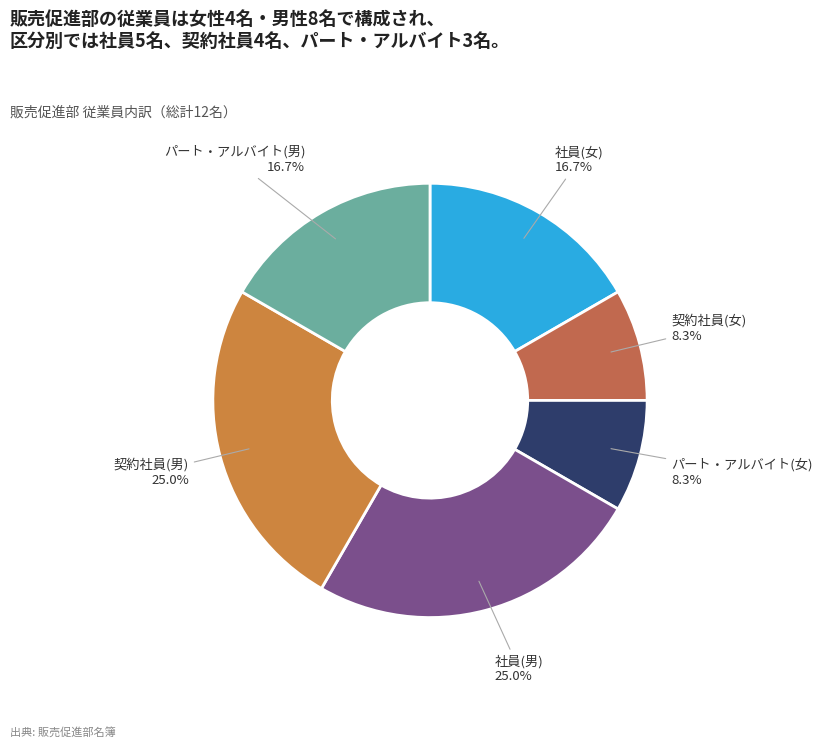

What is the ratio of the value at パート・アルバイト(女) to the value at 社員(男)?

0.3